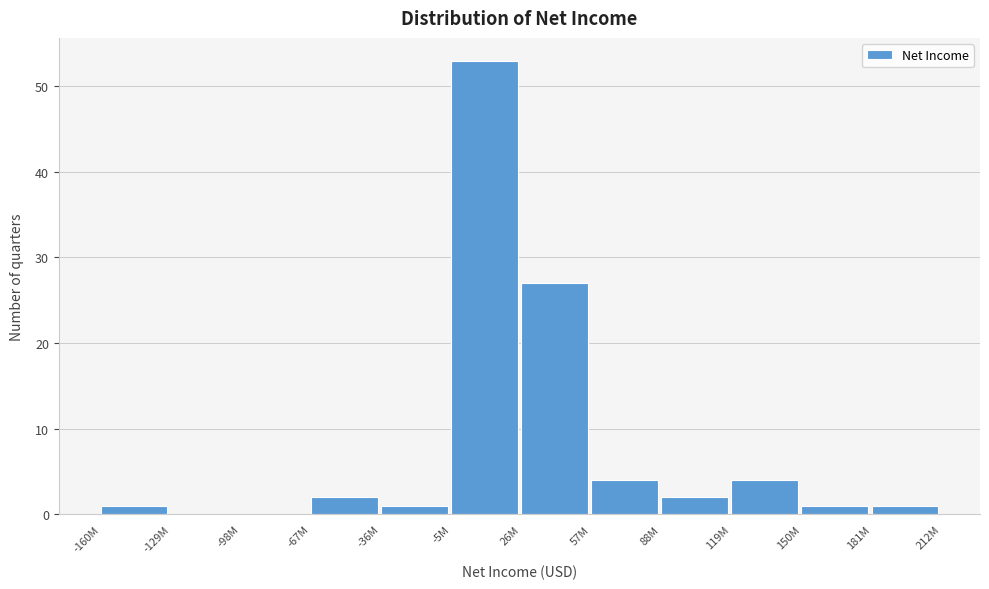

Reading left to right, list all the values displayed in this chart.

-160M=1	-129M=0	-98M=0	-67M=2	-36M=1	-5M=53	26M=27	57M=4	88M=2	119M=4	150M=1	181M=1